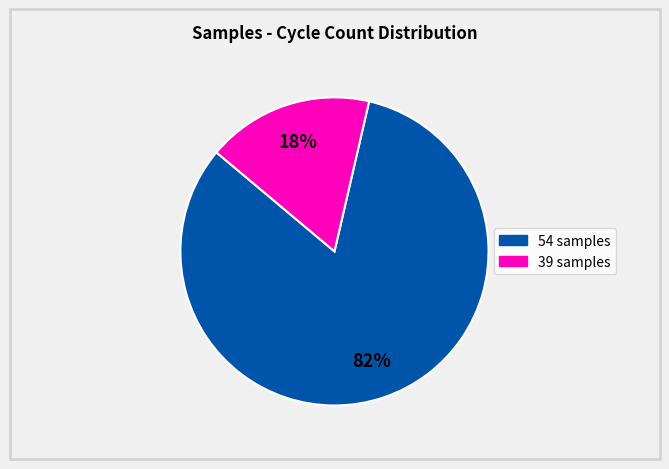

What is the majority slice?

54 samples